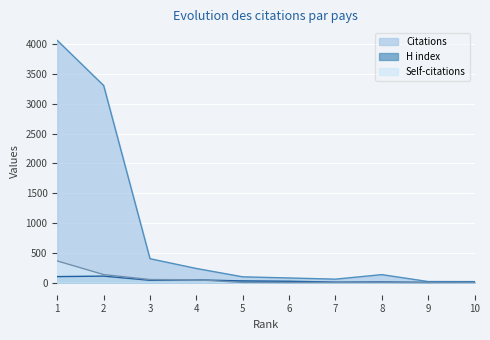

At which label does Citations first exceed 134?

1